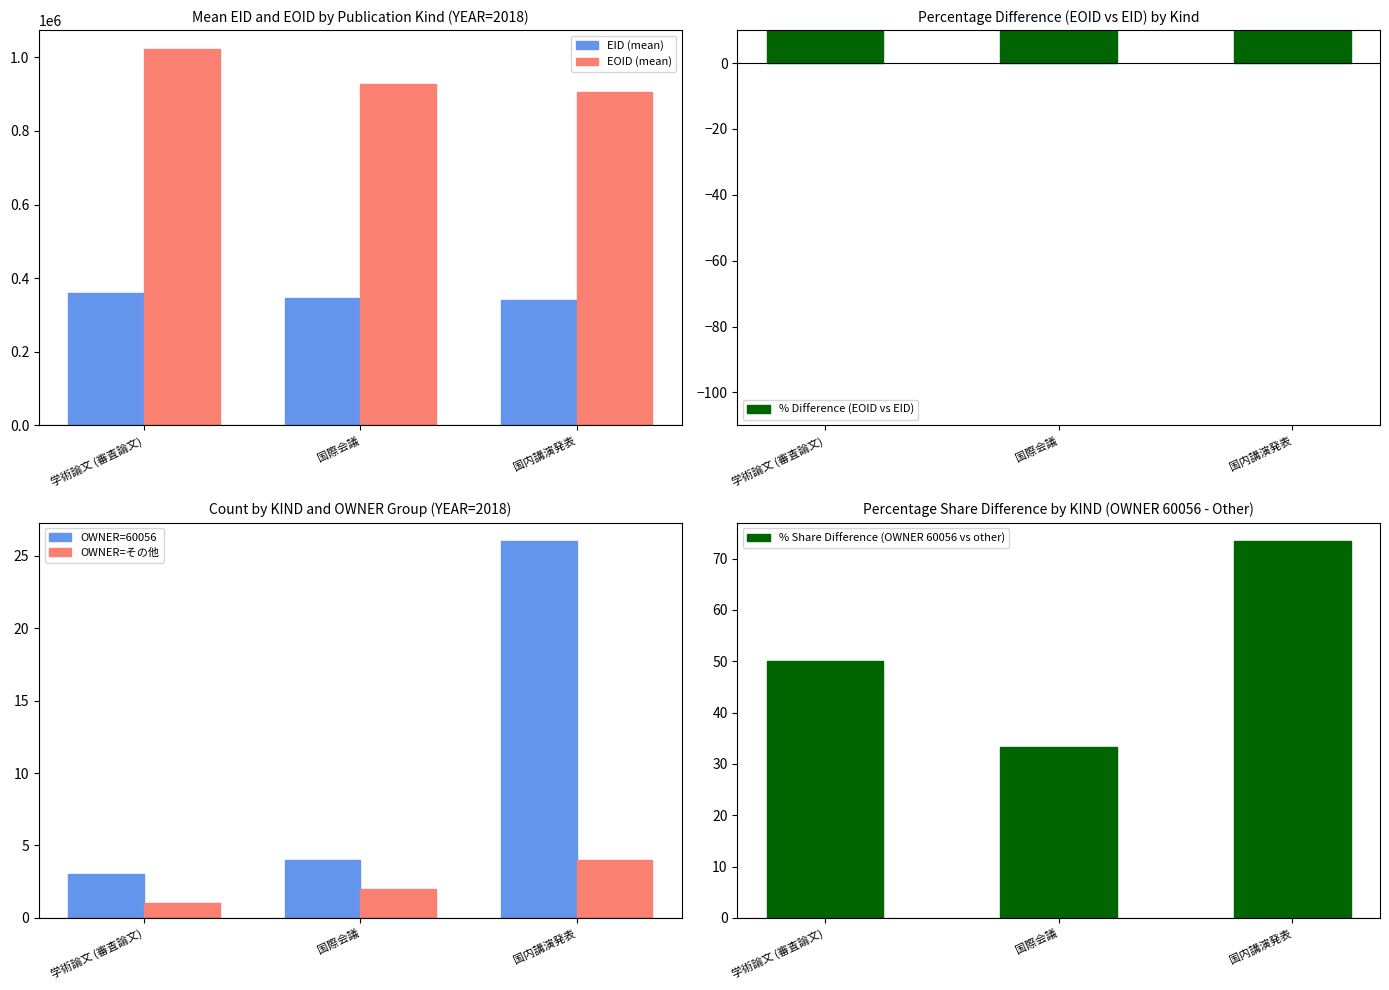

What is the sum of the EID (mean) values at 国内講演発表 and 学術論文 (審査論文)?

698881